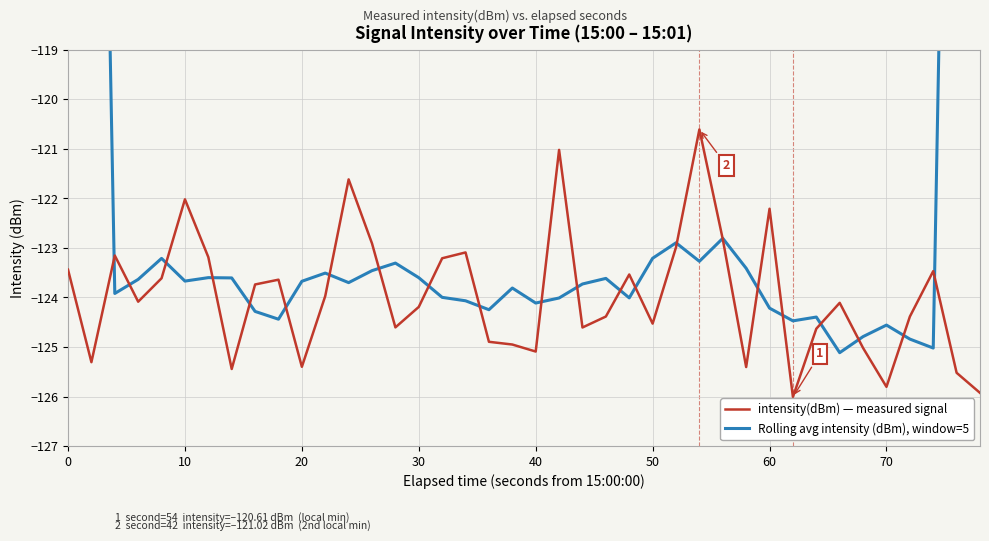

True or false: intensity(dBm) — measured signal has a value of -122.2 at 60.

True